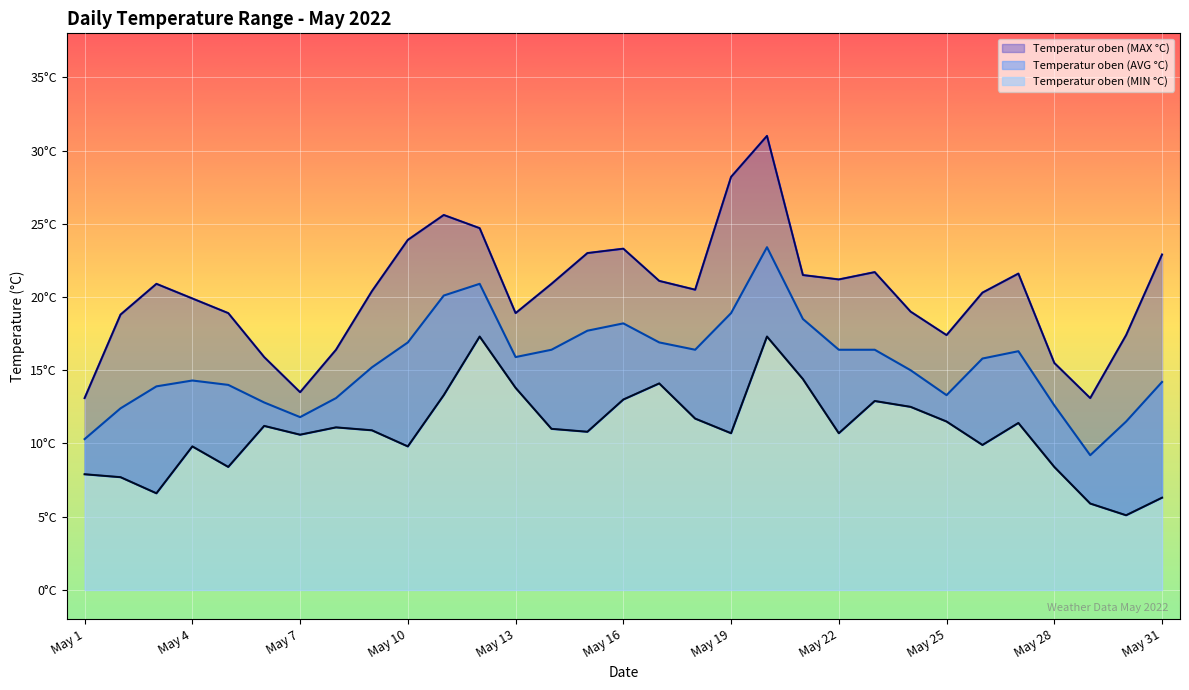

At which label does Temperatur oben (AVG °C) reach its minimum?

May 29